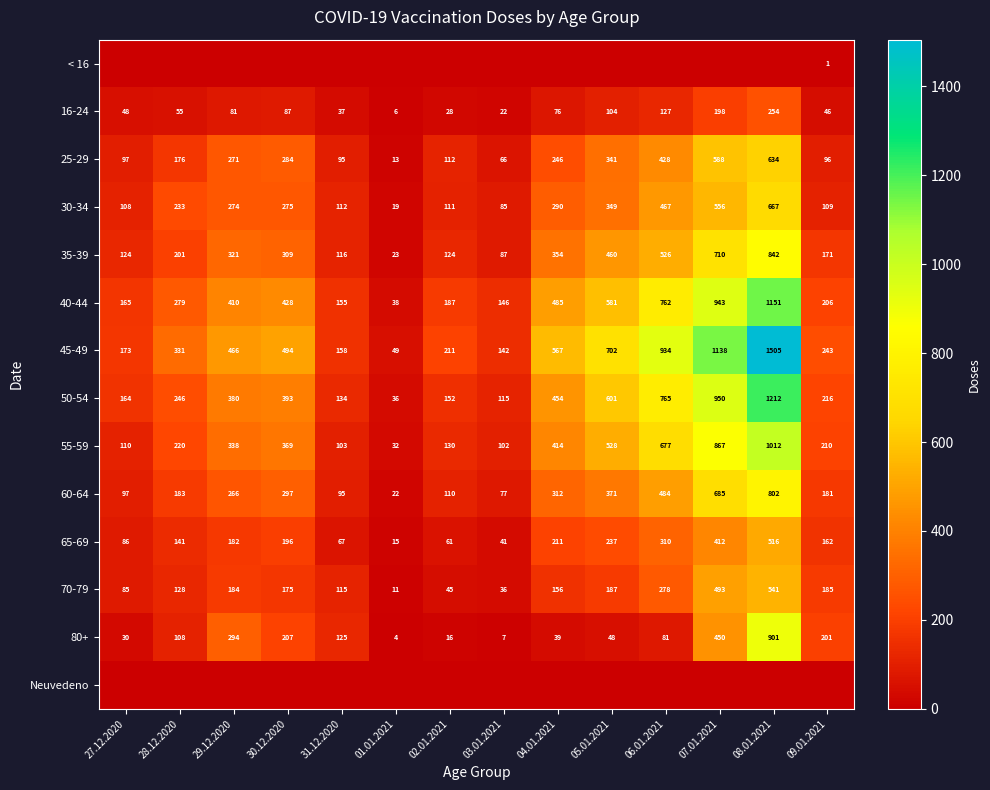

Where is 30-34 nearest to the value 343?

05.01.2021